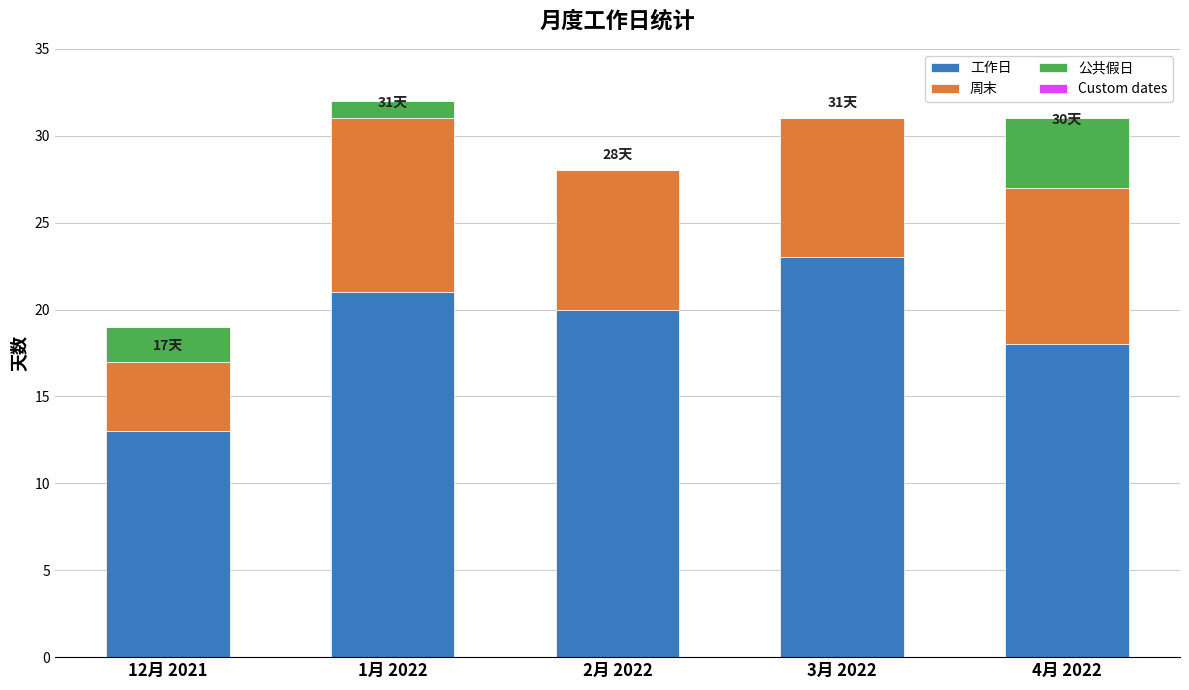

What is the maximum value for 工作日?

23